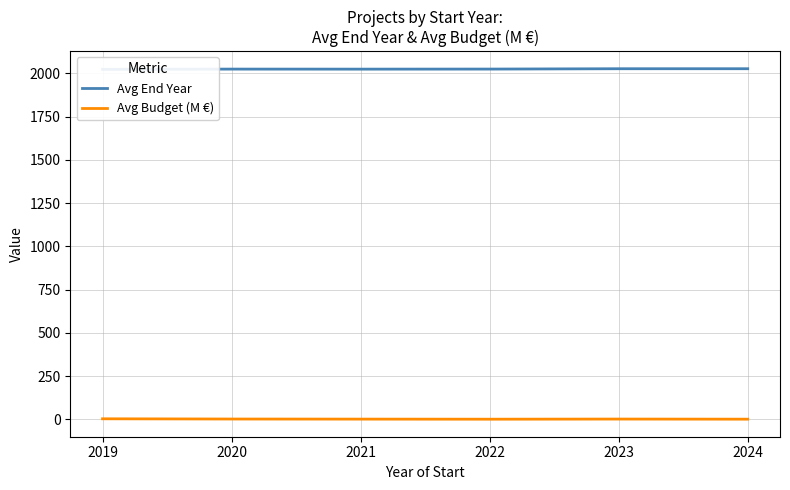

Reading left to right, list all the values displayed in this chart.

Avg End Year: 2019=2023.0	2020=2024.5	2021=2024.2	2022=2024.6	2023=2026.6	2024=2026.7
Avg Budget (M €): 2019=3.2	2020=1.9	2021=1.4	2022=0.9	2023=1.7	2024=1.0